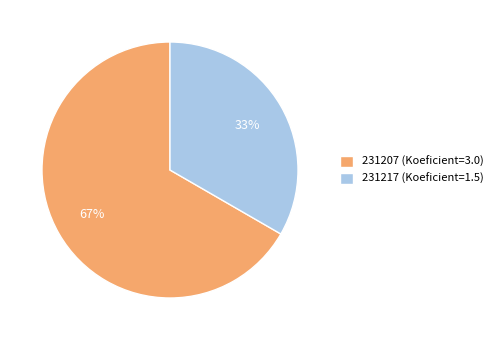

What is the ratio of the value at 231217 to the value at 231207?

0.5